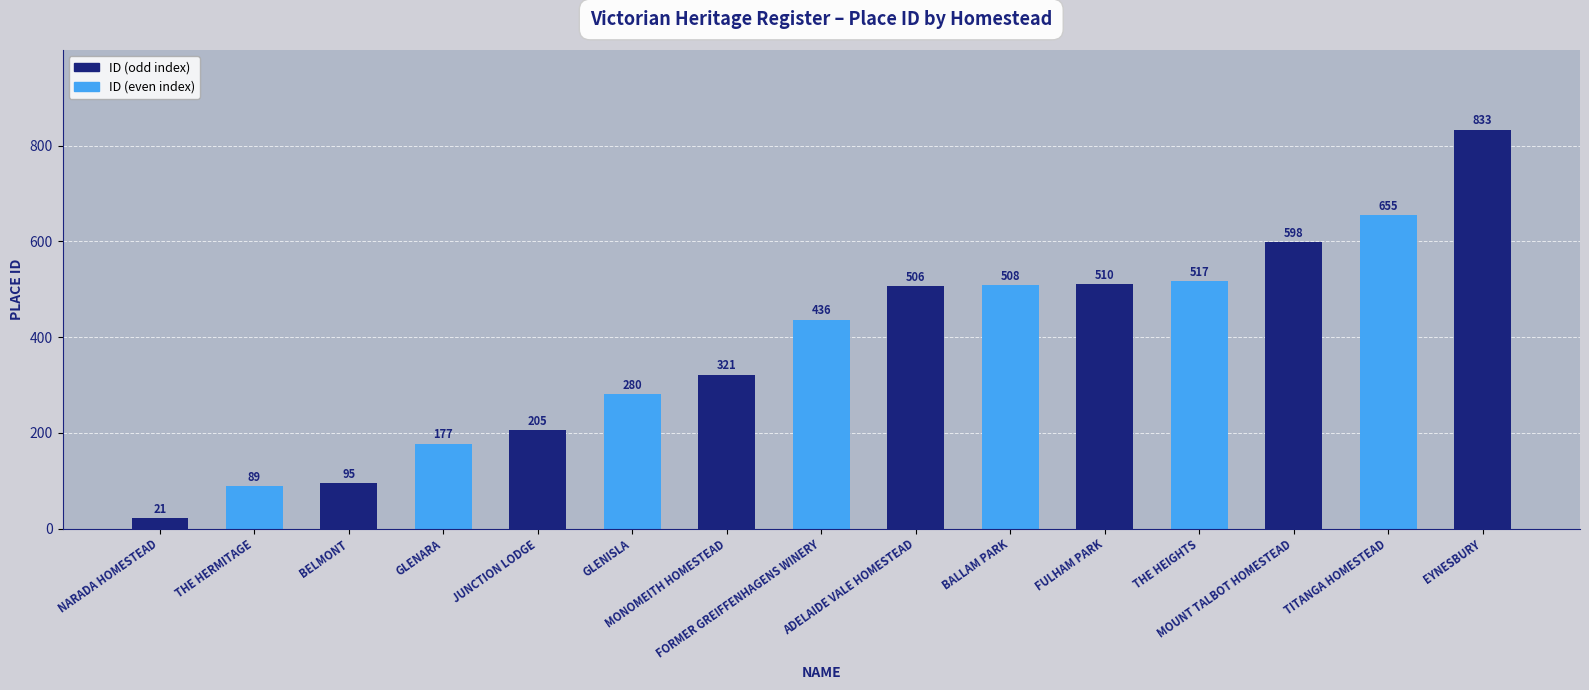

What position from the left is FULHAM PARK?

11